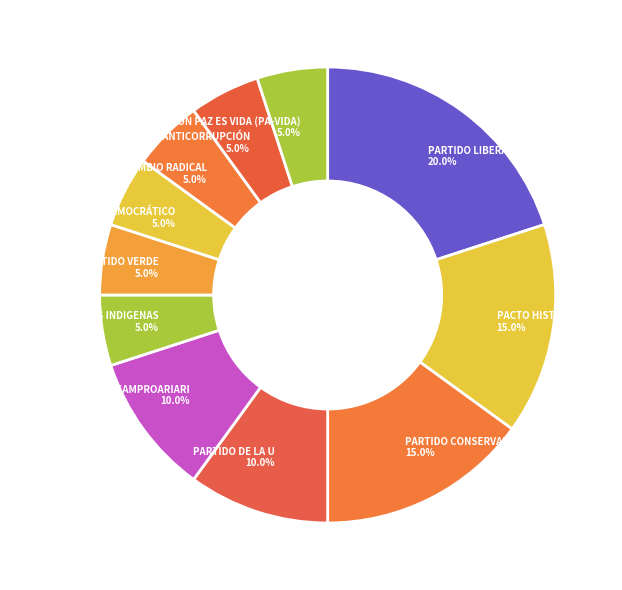

Between PARTIDO VERDE and ASOCAMPROARIARI, which is larger?

ASOCAMPROARIARI